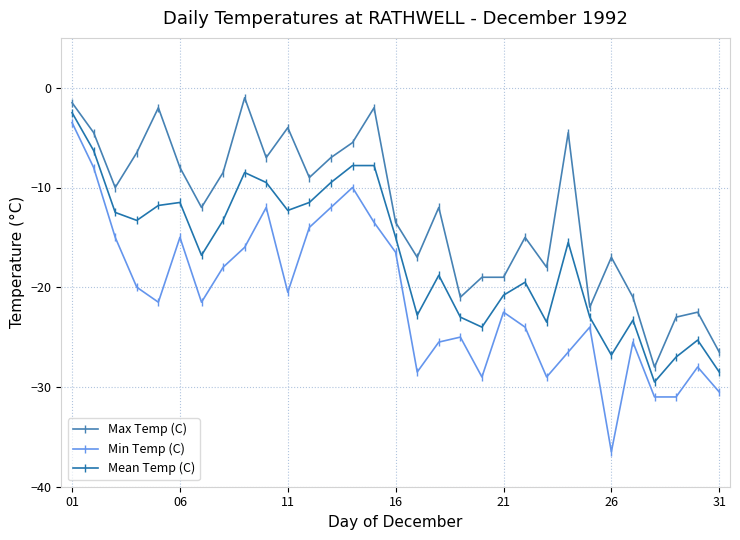

True or false: Mean Temp (C) and Min Temp (C) intersect in this chart.

False